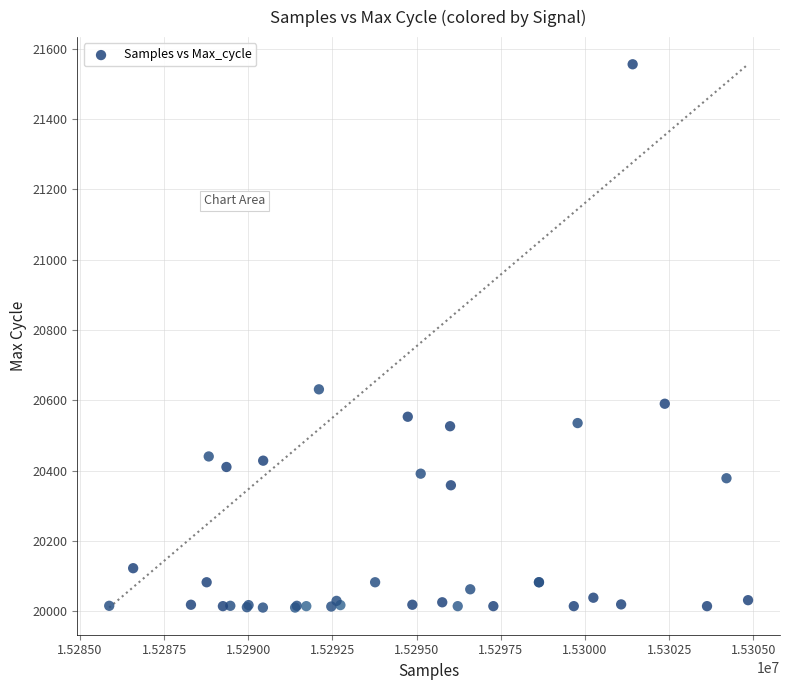

What Y value in the scatter plot is closest to 20783?

20631